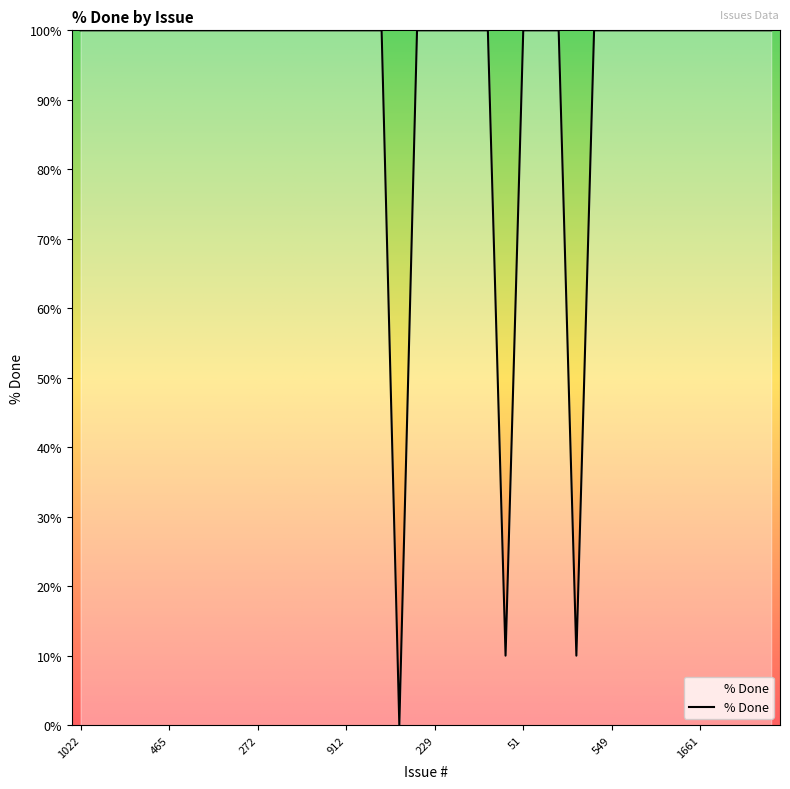

What is the greatest value displayed?

100